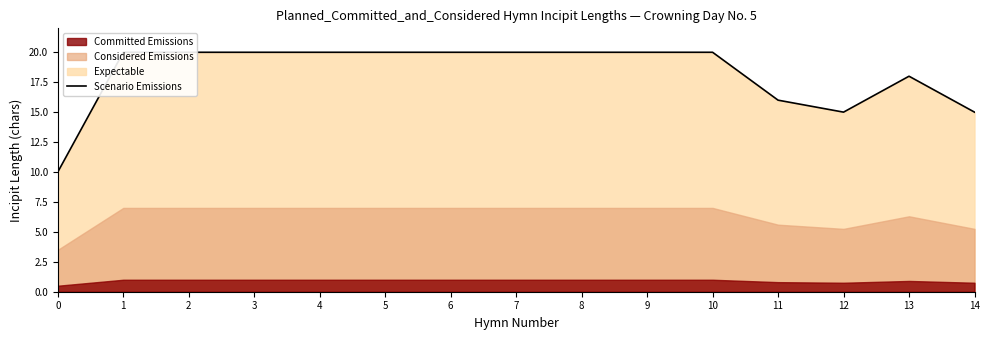

How many values are between 16 and 20?

12